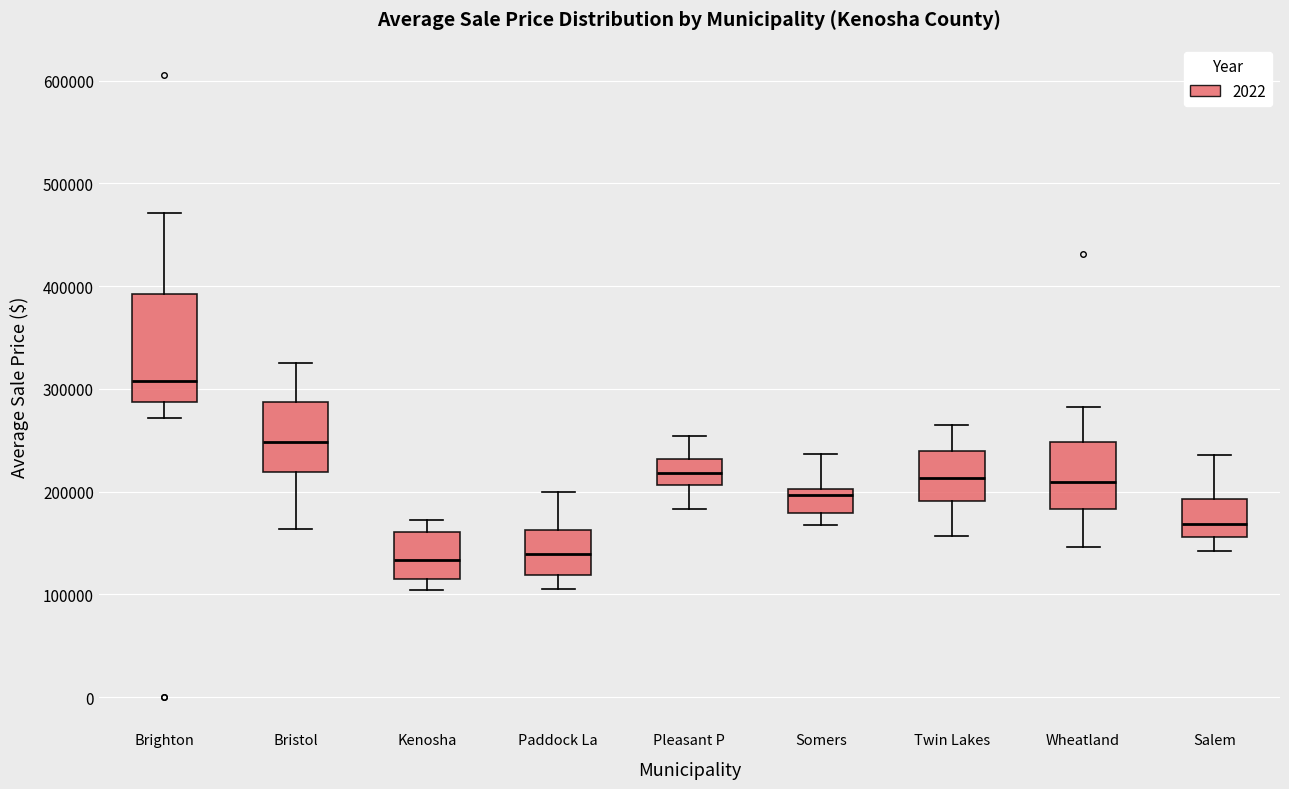

Comparing the boxes themselves (not the whiskers), which one is the tallest?

Brighton